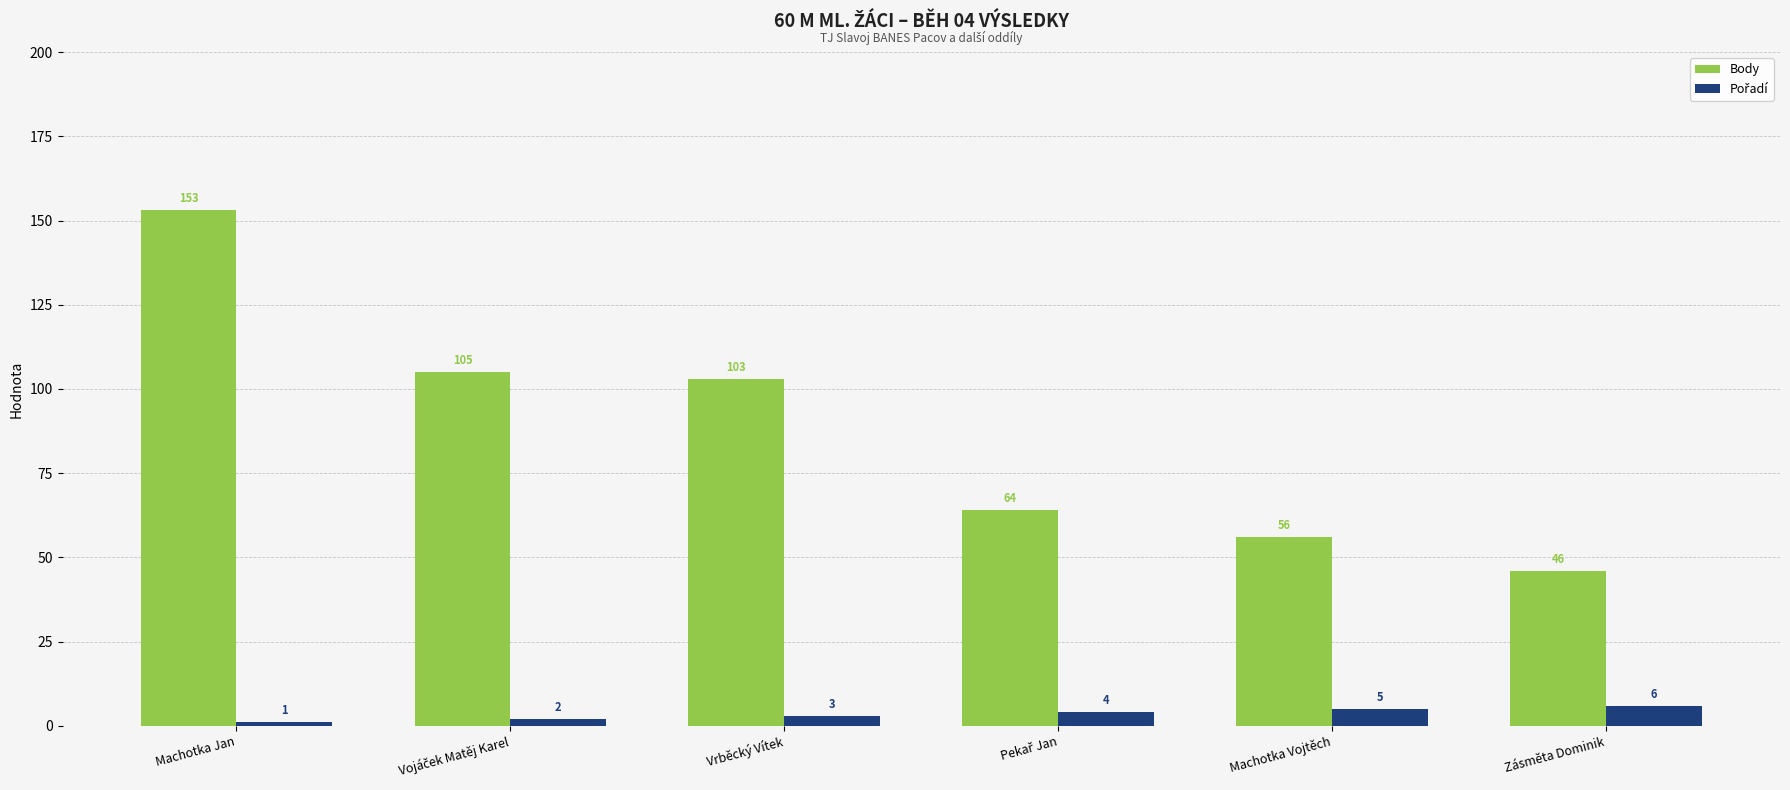

Which category has the lowest value across all series?

Machotka Jan